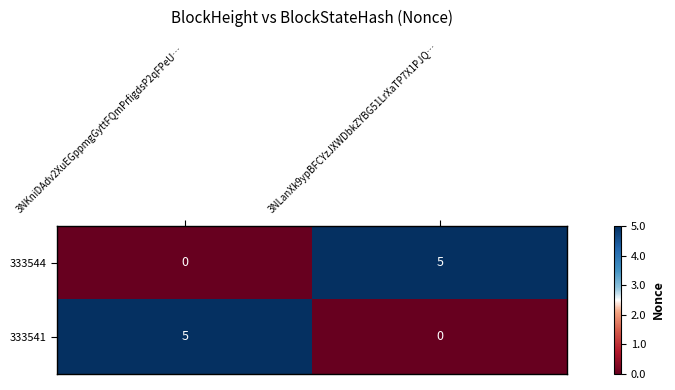

What is the total value across all series at 3NLanXk9ypBFCYzJXWDbkZYBG51LrXaTP7X1PJQ…?

5